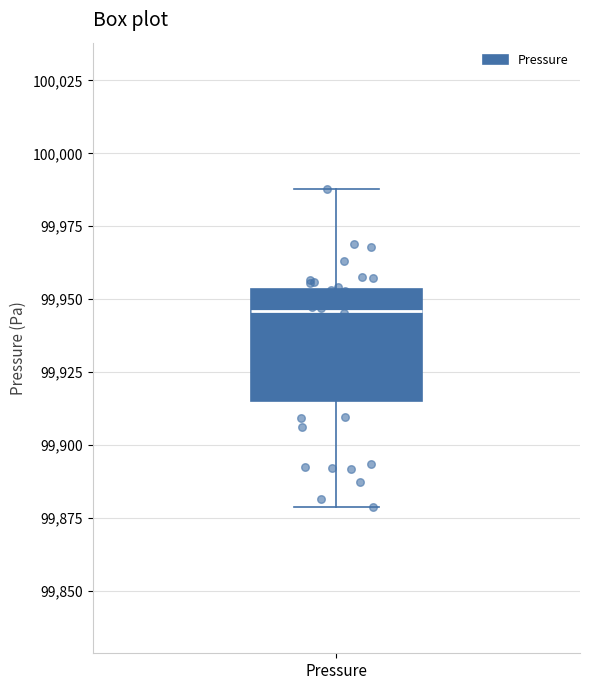

Read this box plot against the y-axis: the position of the median line, the range covered by the box, and the ends of both whiskers. The values are not printed on the chart, so give them approximately, as read against the axis.

median 99945, box 99915 to 99955, whiskers 99880 to 99990